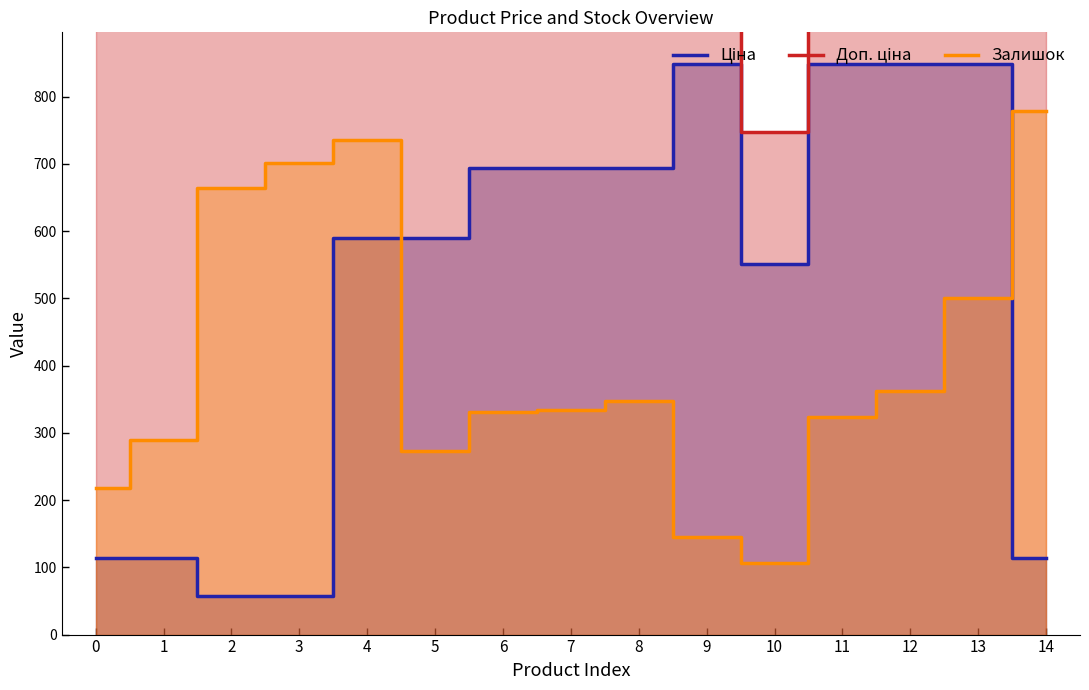

The Доп. ціна series shows 5705.0 at 3. True or false?

True